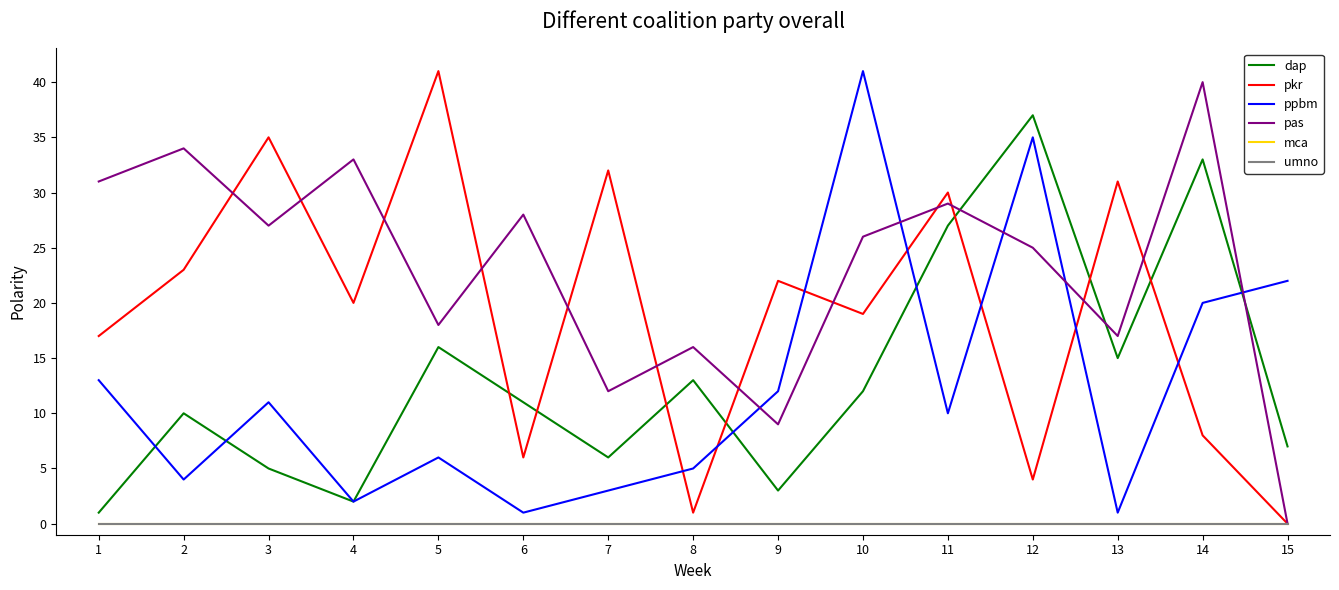

Is this an area chart (filled region under the line)?

No